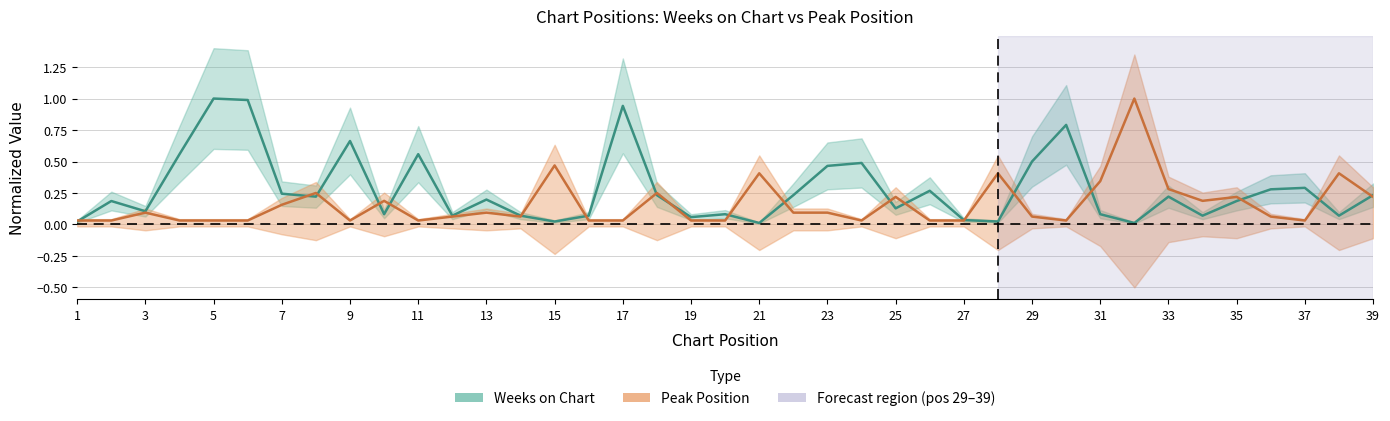

Is this an area chart (filled region under the line)?

No